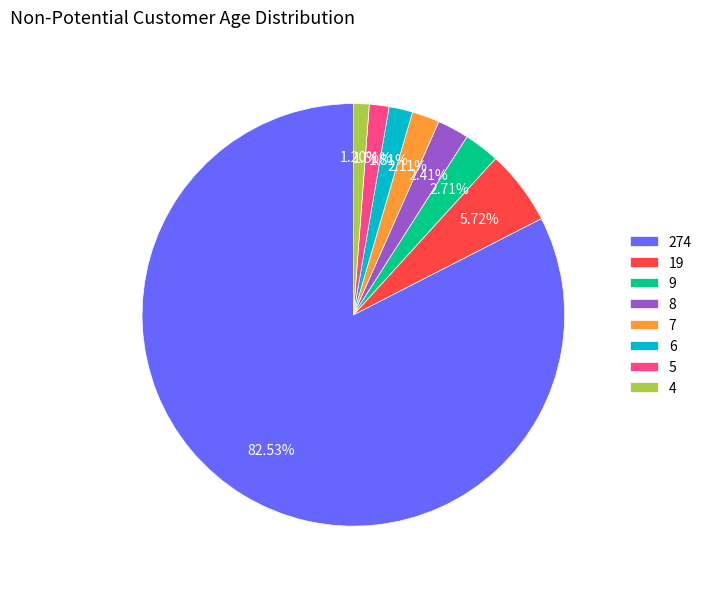

What is the ratio of the value at 9 to the value at 19?

0.5